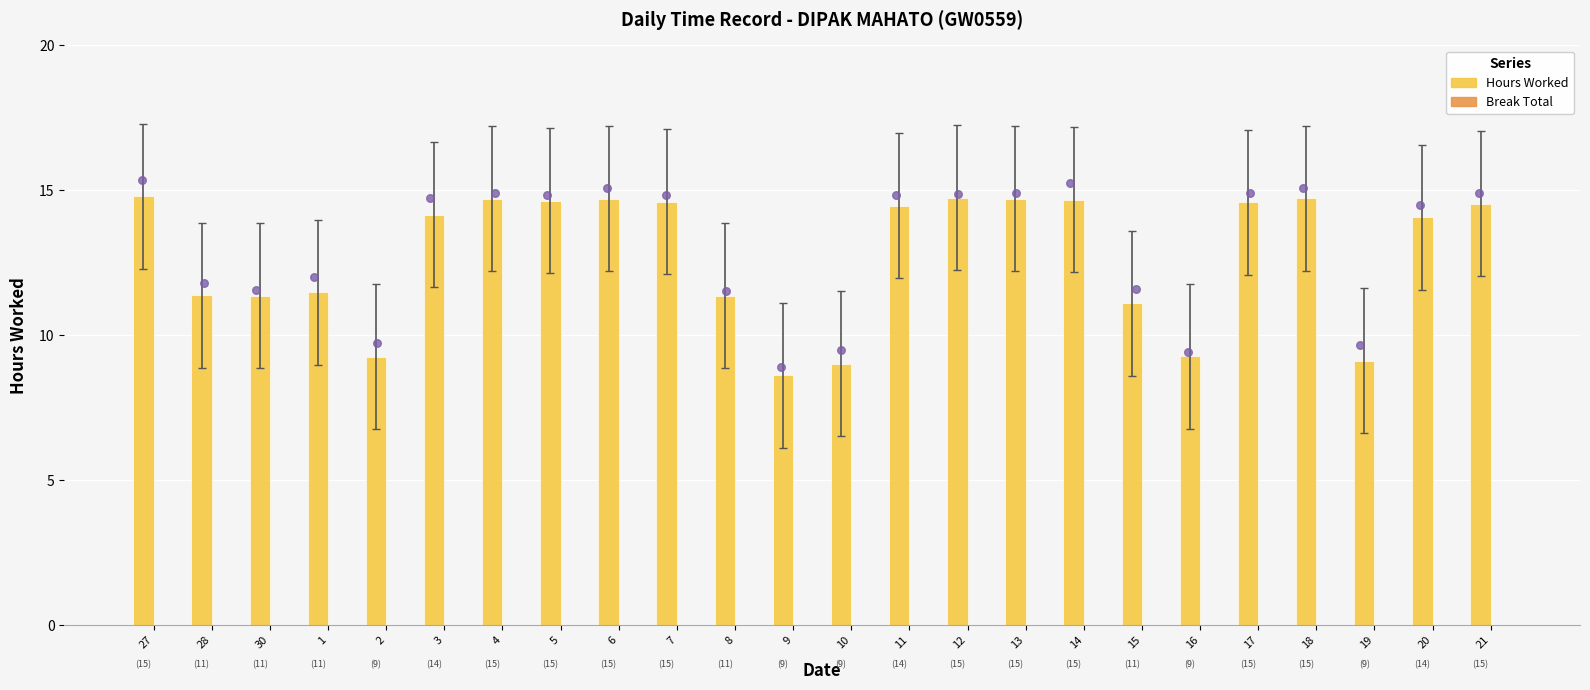

Which series contains the highest Y value?

Hours Worked